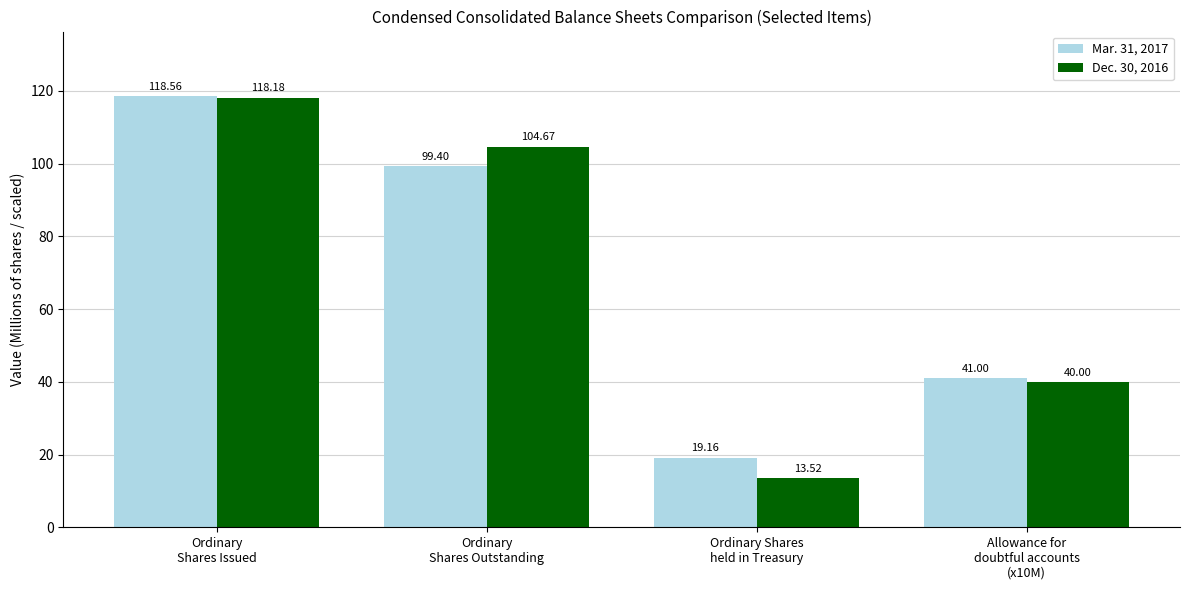

What is the approximate value of Dec. 30, 2016 at Allowance for
doubtful accounts
(x10M)?

40.0